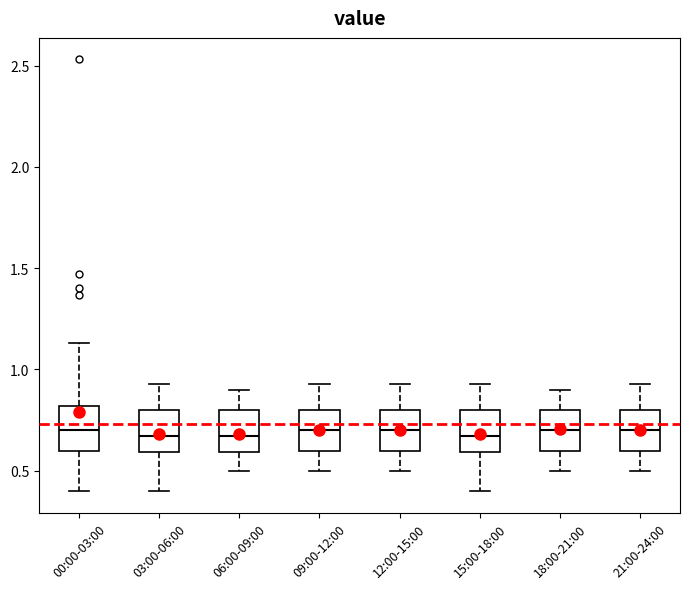

Reading left to right, read every box against the y-axis: the position of its median line, the range the box covers, and the ends of its whiskers. The values are not printed on the chart, so give them approximately, as read against the axis.

00:00-03:00: median 0.70, box 0.60 to 0.80, whiskers 0.40 to 1.15
03:00-06:00: median 0.65, box 0.60 to 0.80, whiskers 0.40 to 0.95
06:00-09:00: median 0.65, box 0.60 to 0.80, whiskers 0.50 to 0.90
09:00-12:00: median 0.70, box 0.60 to 0.80, whiskers 0.50 to 0.95
12:00-15:00: median 0.70, box 0.60 to 0.80, whiskers 0.50 to 0.95
15:00-18:00: median 0.65, box 0.60 to 0.80, whiskers 0.40 to 0.95
18:00-21:00: median 0.70, box 0.60 to 0.80, whiskers 0.50 to 0.90
21:00-24:00: median 0.70, box 0.60 to 0.80, whiskers 0.50 to 0.95